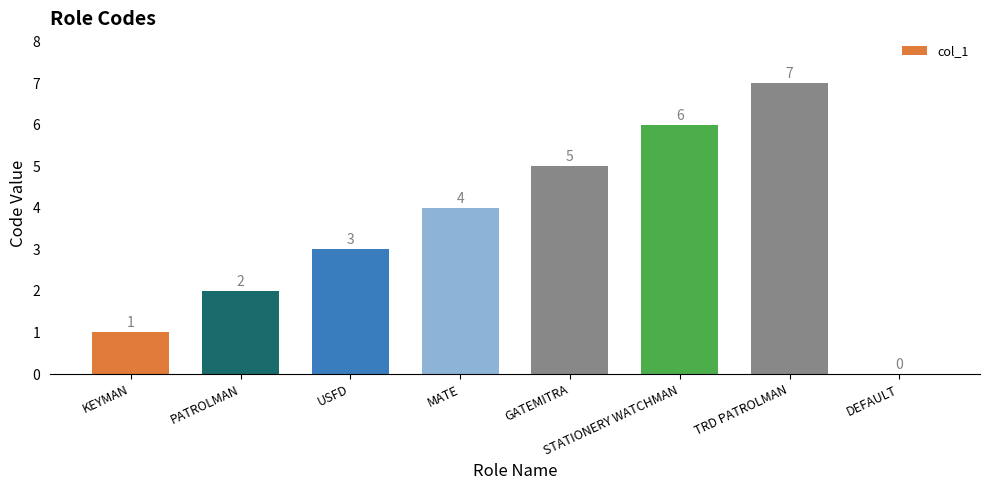

The chart shows a value of 2 at PATROLMAN. True or false?

True